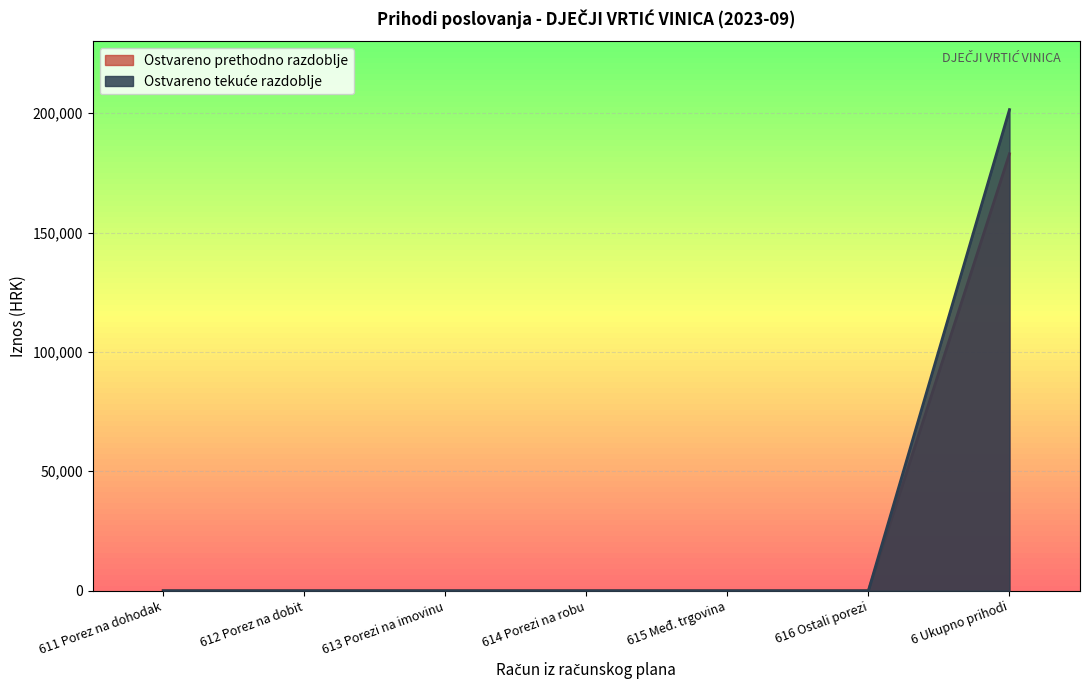

Which category has the highest value across all series?

6 Ukupno prihodi